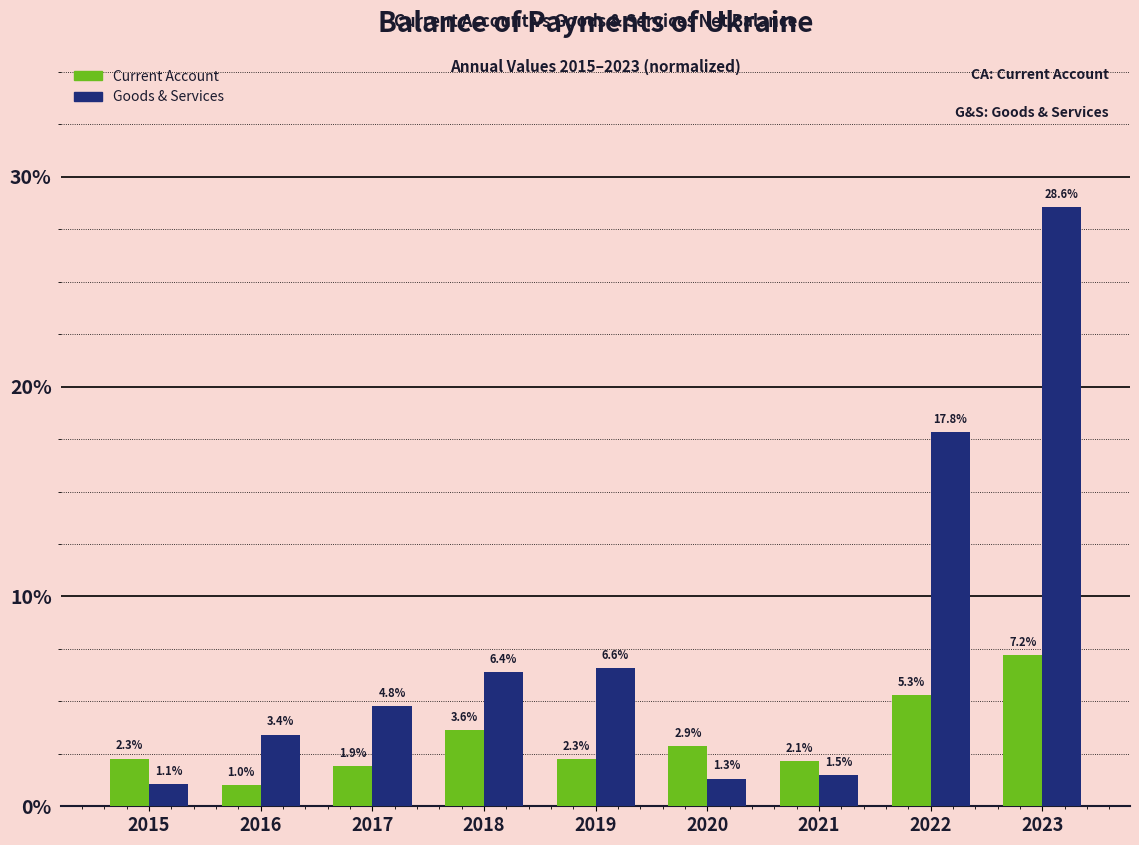

Reading left to right, list all the values displayed in this chart.

Current Account: 2.3	1.0	1.9	3.6	2.3	2.9	2.1	5.3	7.2
Goods & Services: 1.1	3.4	4.8	6.4	6.6	1.3	1.5	17.8	28.6